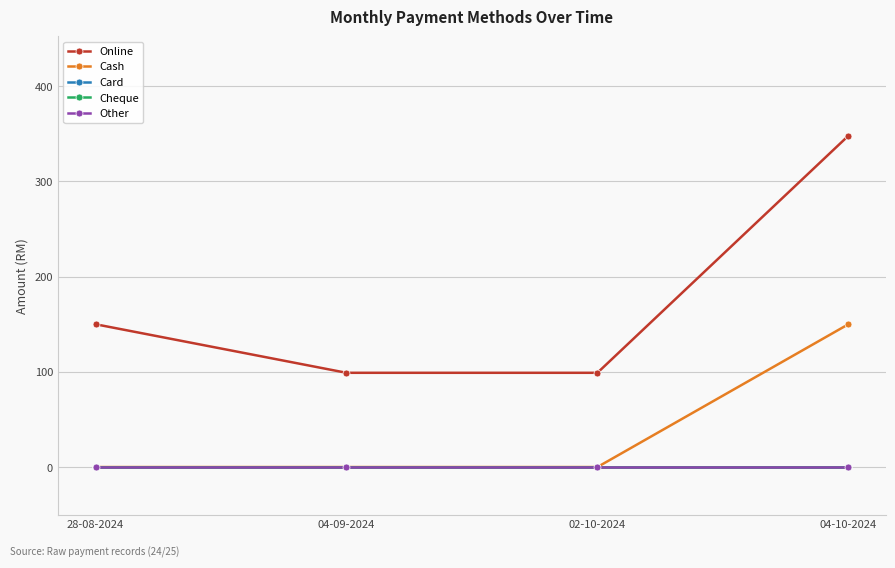

Is it true that Online equals 526 at 04-10-2024?

False